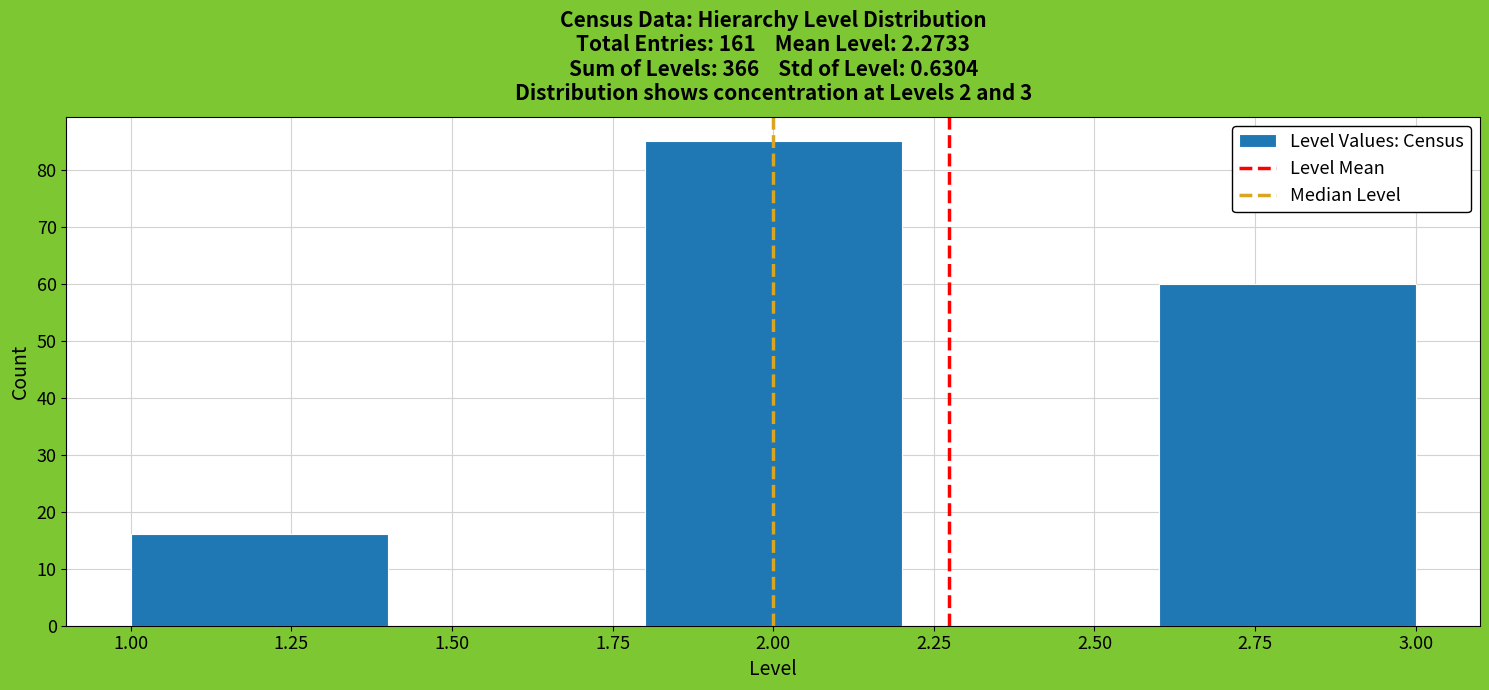

What is the height of the bar covering 1.0 to 1.4 on the x-axis? The values are not printed on the chart, so give them approximately, as read against the axis.

16